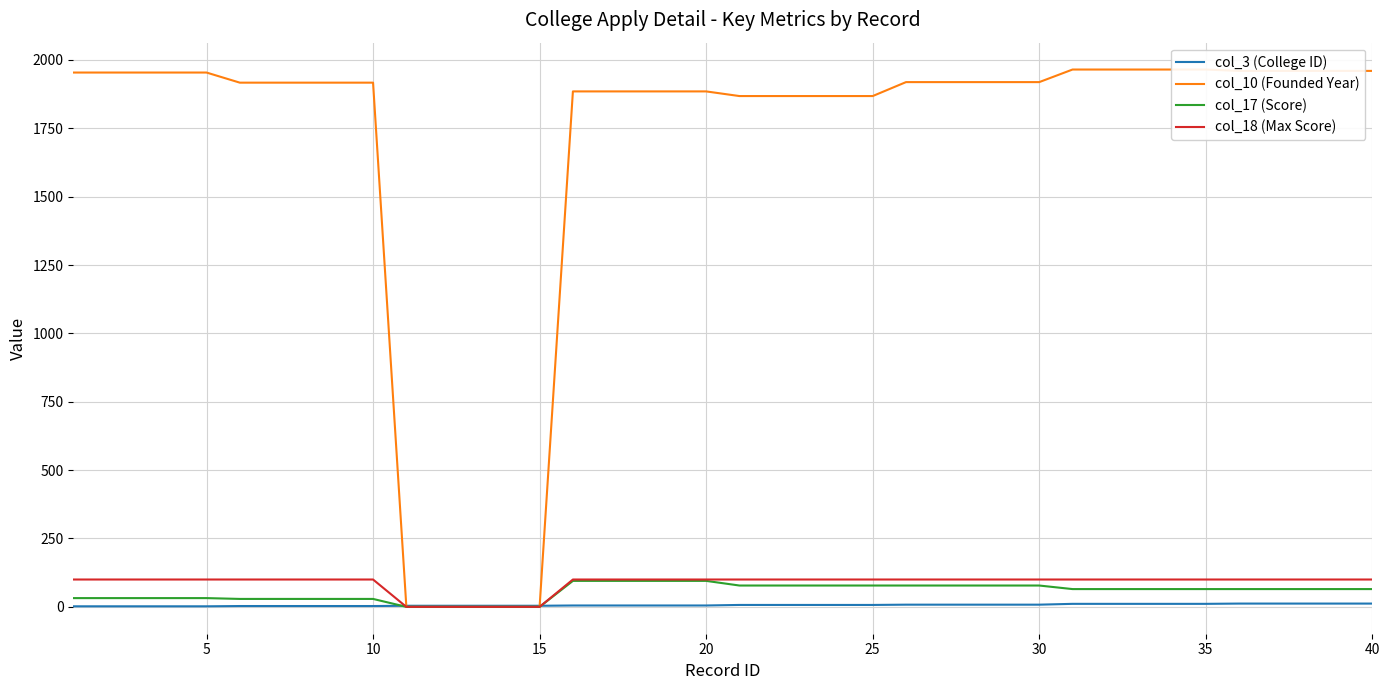

Rank the series at 20 from lowest to highest value.

col_3 (College ID), col_17 (Score), col_18 (Max Score), col_10 (Founded Year)